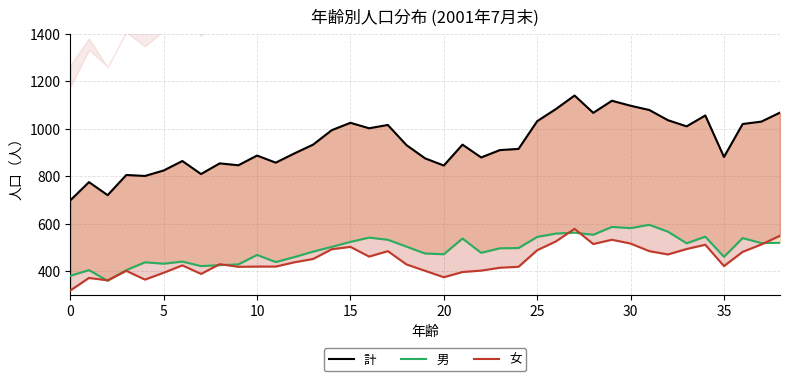

At how many categories does at least one series exceed 1134?

1